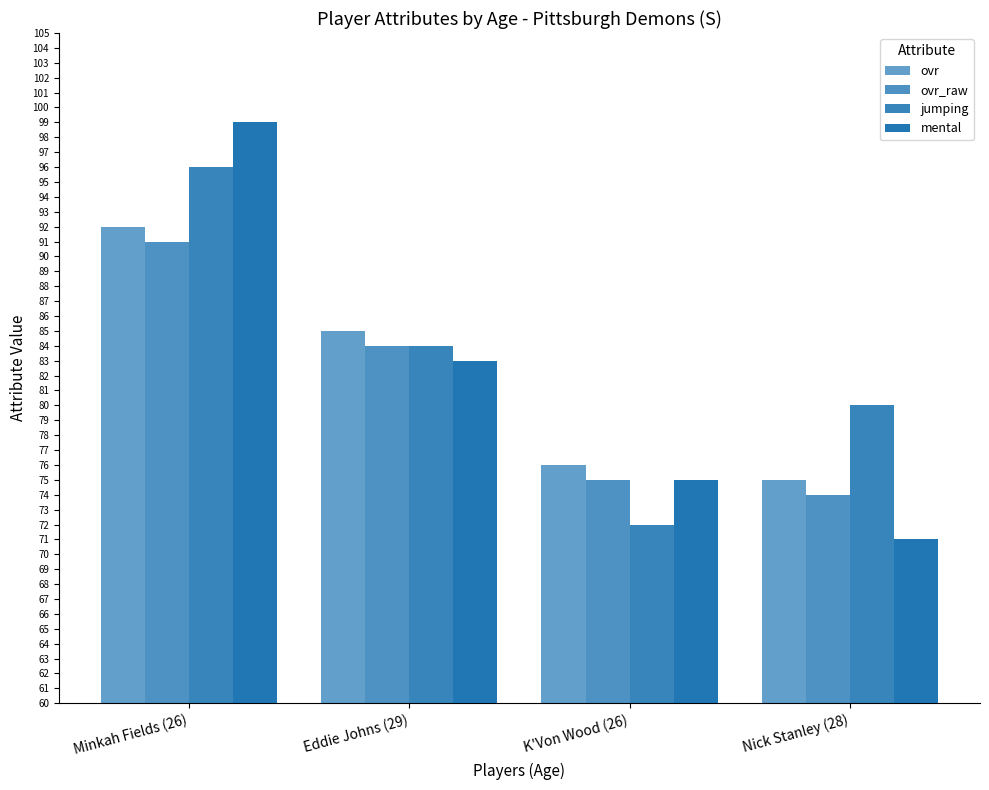

At which label is ovr_raw closest to 82?

Eddie Johns (29)